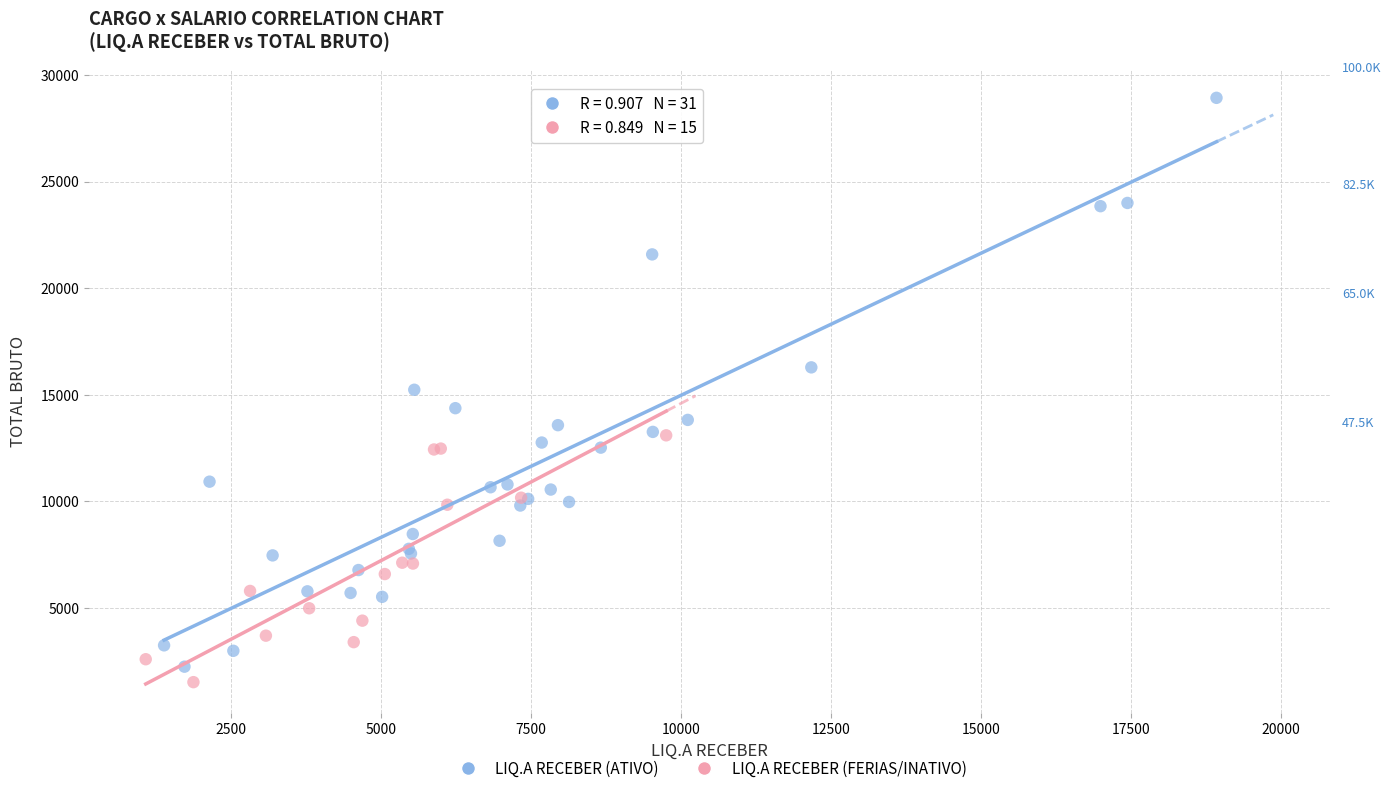

What are all the series names shown in the legend?

LIQ.A RECEBER (ATIVO), LIQ.A RECEBER (FERIAS/INATIVO)